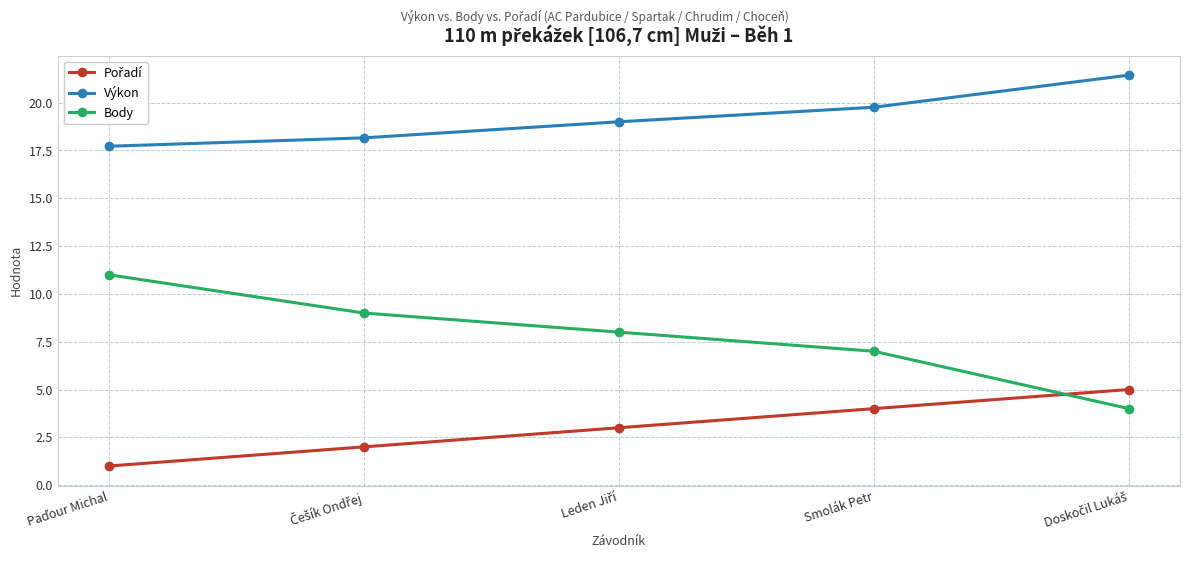

True or false: Body has more than 2 points higher than both neighbors.

False